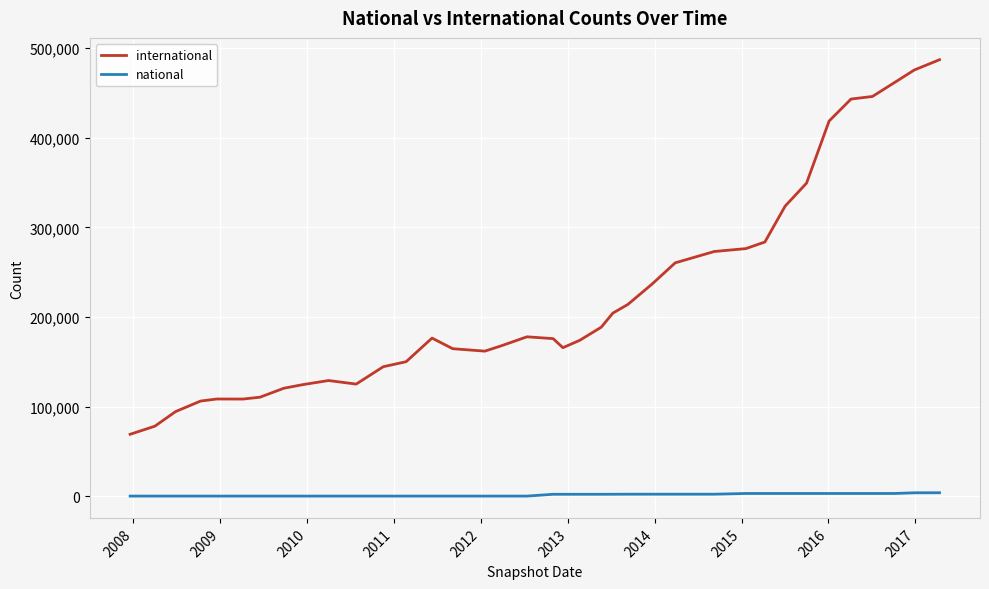

List the series in order of their peak value, highest first.

international, national